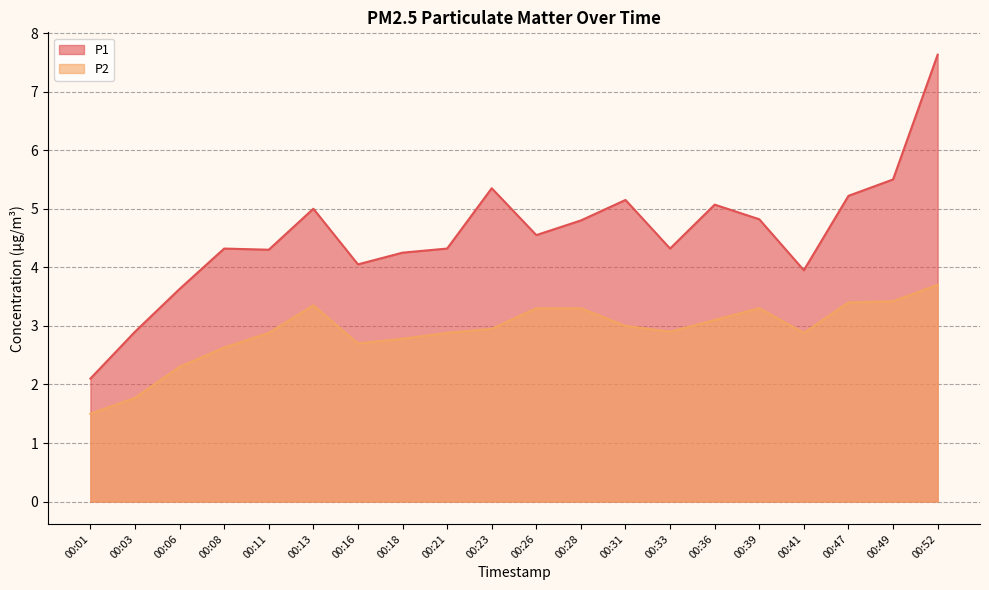

What is the value of the P2 point at the 6th from the left?

3.4